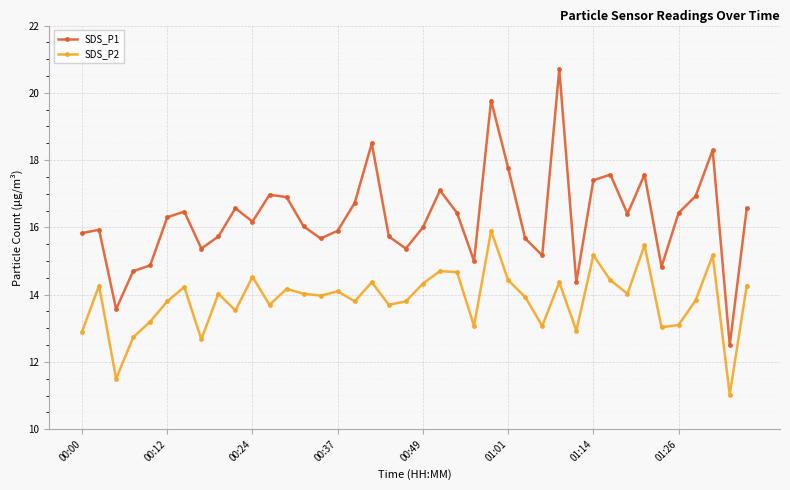

List the series in order of their peak value, lowest first.

SDS_P2, SDS_P1